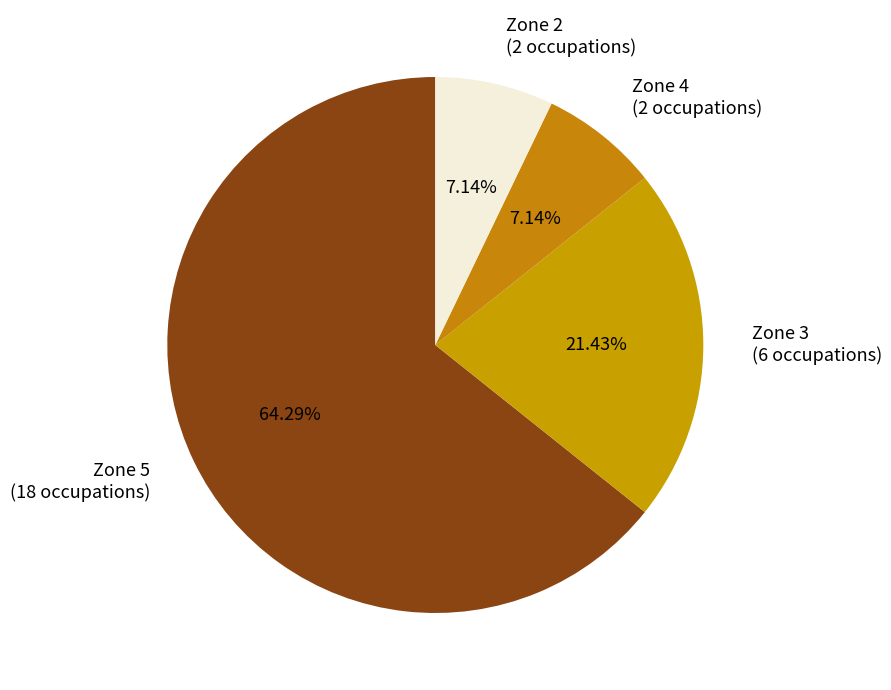

Between Zone 3 (6 occupations) and Zone 5 (18 occupations), which is larger?

Zone 5 (18 occupations)